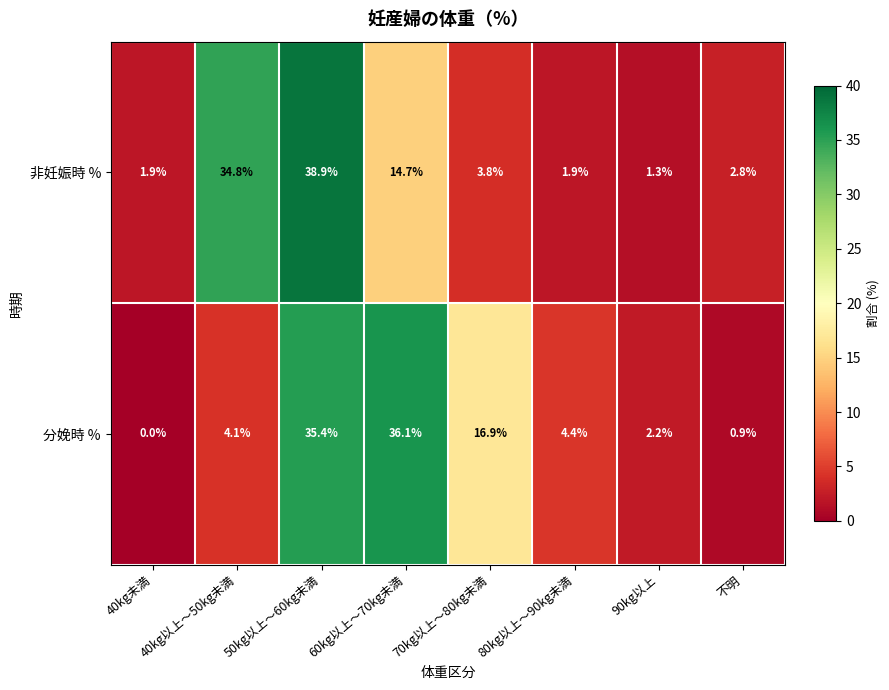

What is the total value across all series at 90kg以上?

3.5